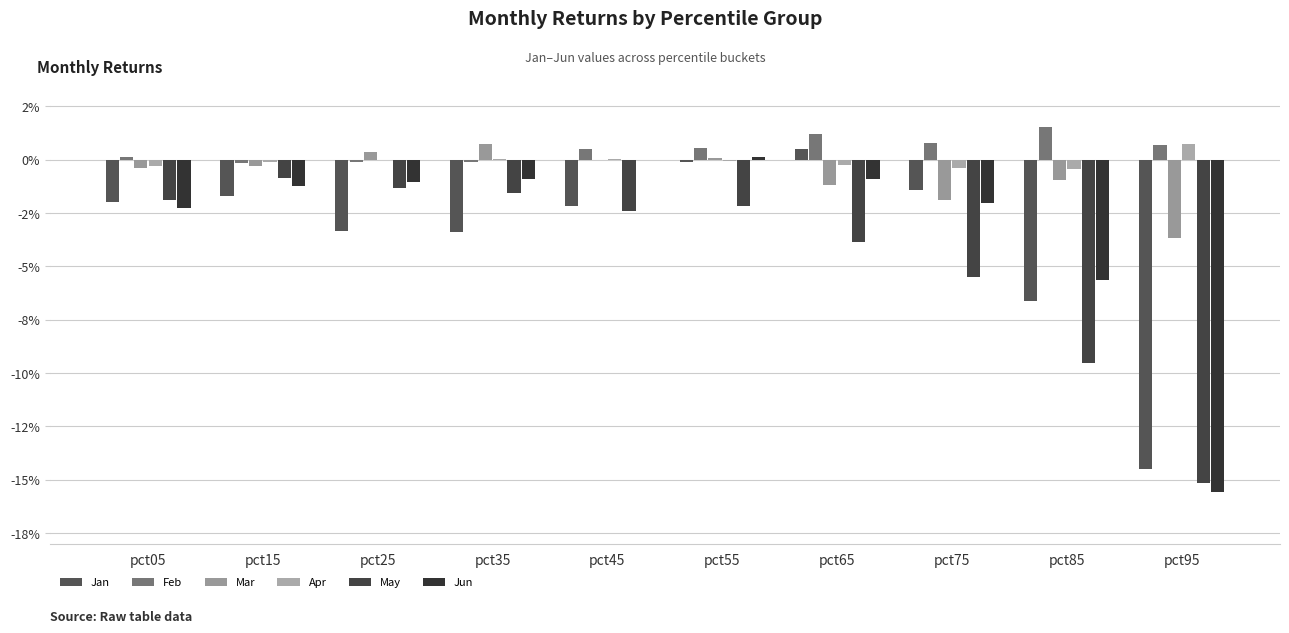

At how many categories does at least one series exceed 0?

9